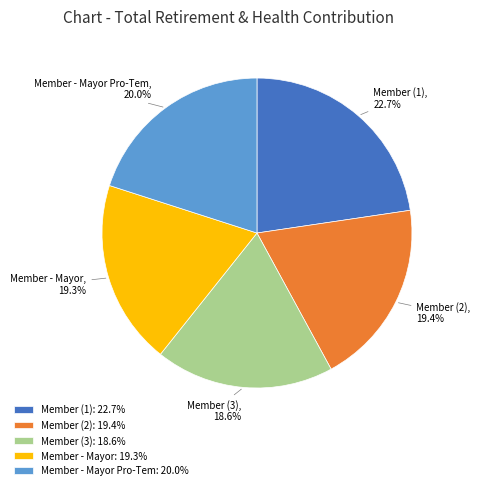

To the nearest percent, what is the average slice percentage?

20%